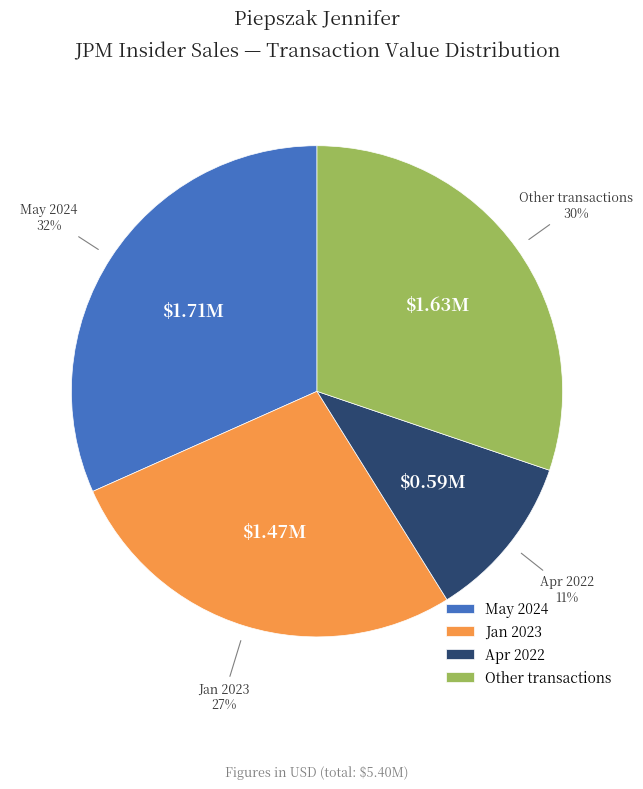

Combined, do Jan 2023 and Other transactions account for over 50%?

Yes